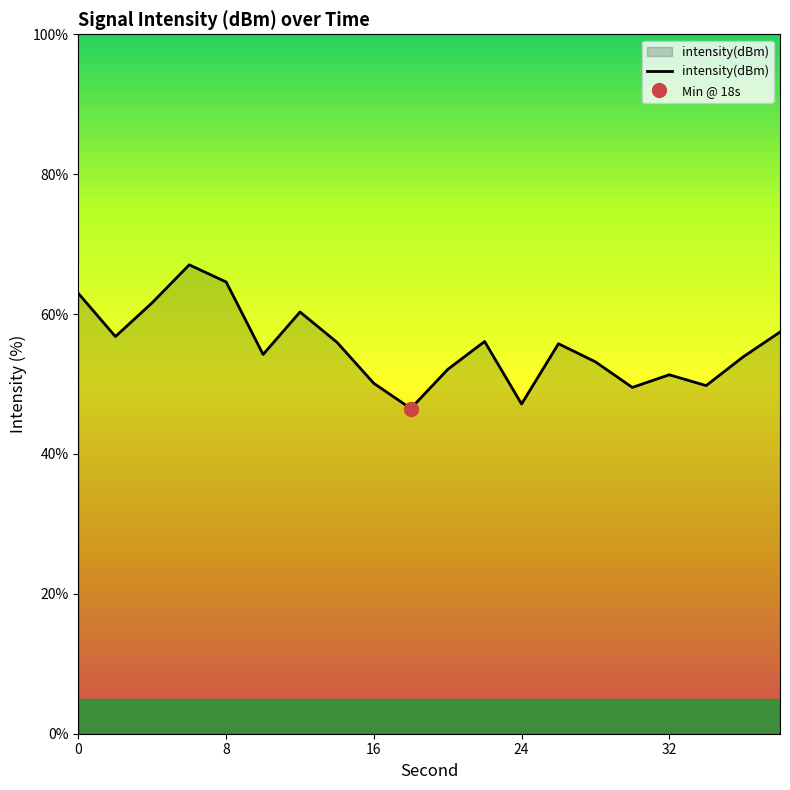

What is the average value?

55.3